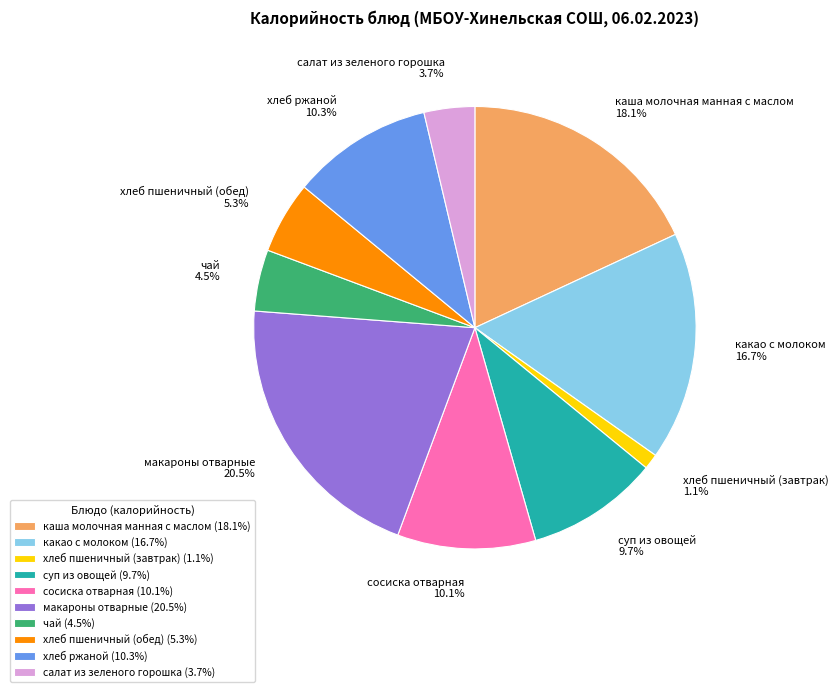

To the nearest percent, what is the combined percentage of хлеб пшеничный (завтрак) and салат из зеленого горошка?

5%